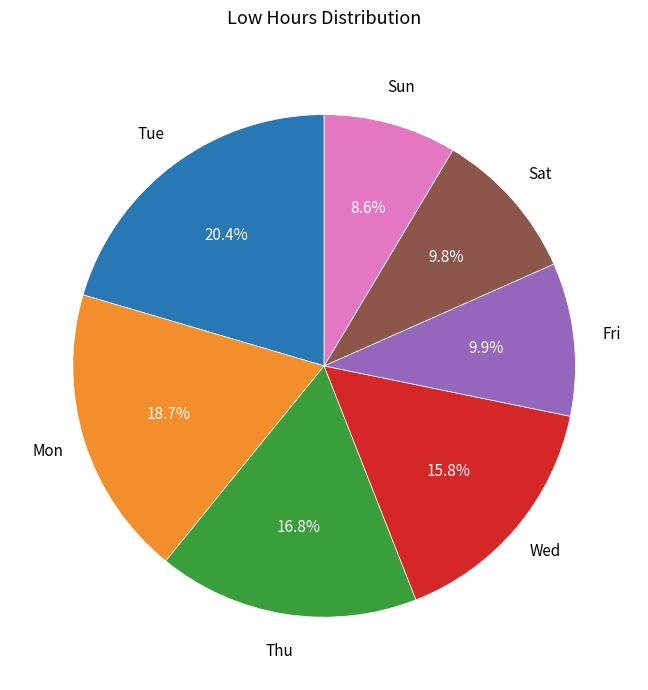

To the nearest percent, what is the average slice percentage?

14%